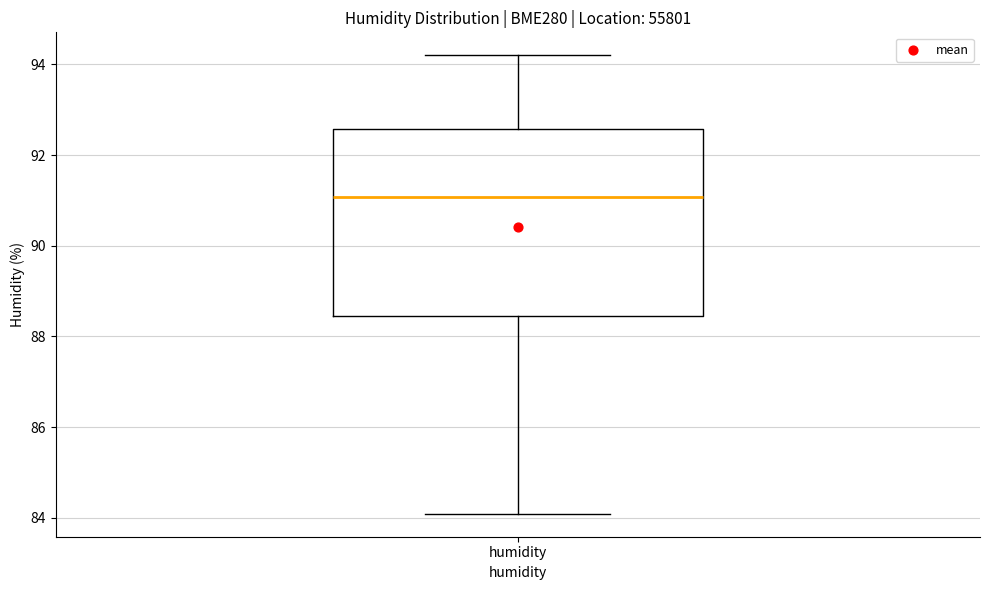

Read this box plot against the y-axis: the position of the median line, the range covered by the box, and the ends of both whiskers. The values are not printed on the chart, so give them approximately, as read against the axis.

median 91.0, box 88.4 to 92.6, whiskers 84.0 to 94.2